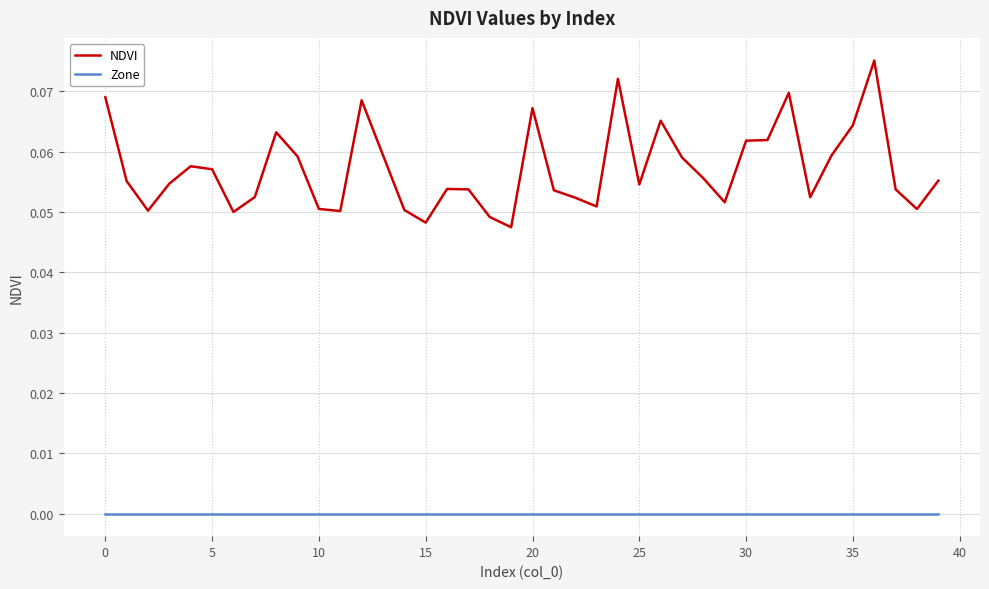

Which series has the largest total across all categories?

NDVI